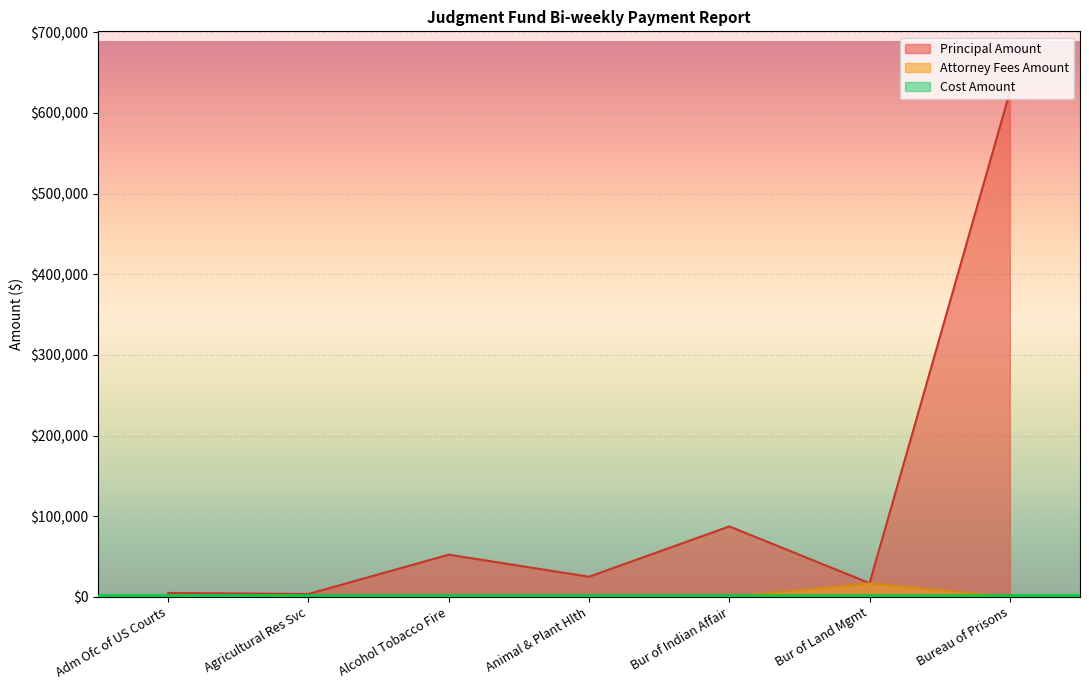

The Attorney Fees Amount series shows 16891.3 at Bur of Land Mgmt. True or false?

True